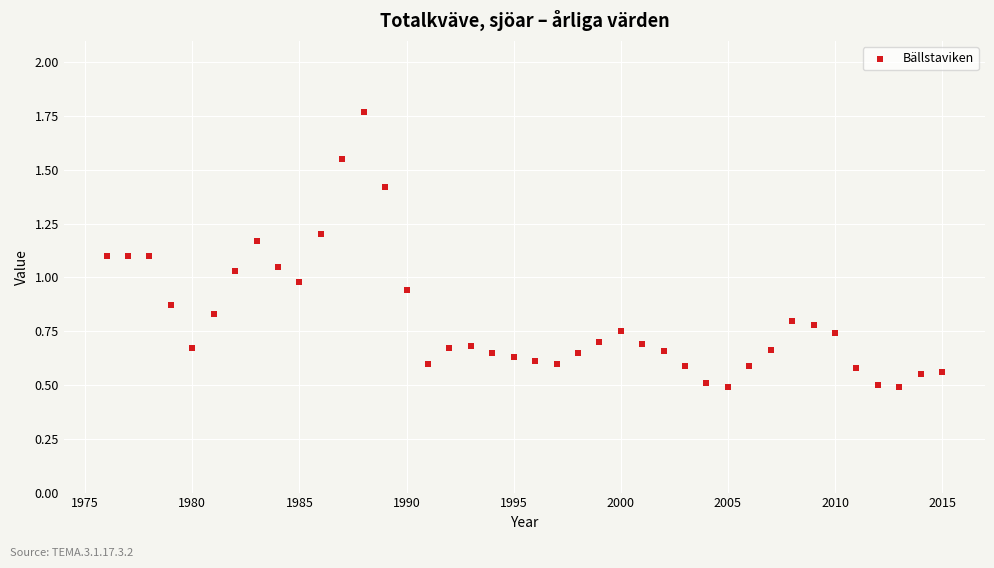

What is the range of Y values (max minus min)?

1.3